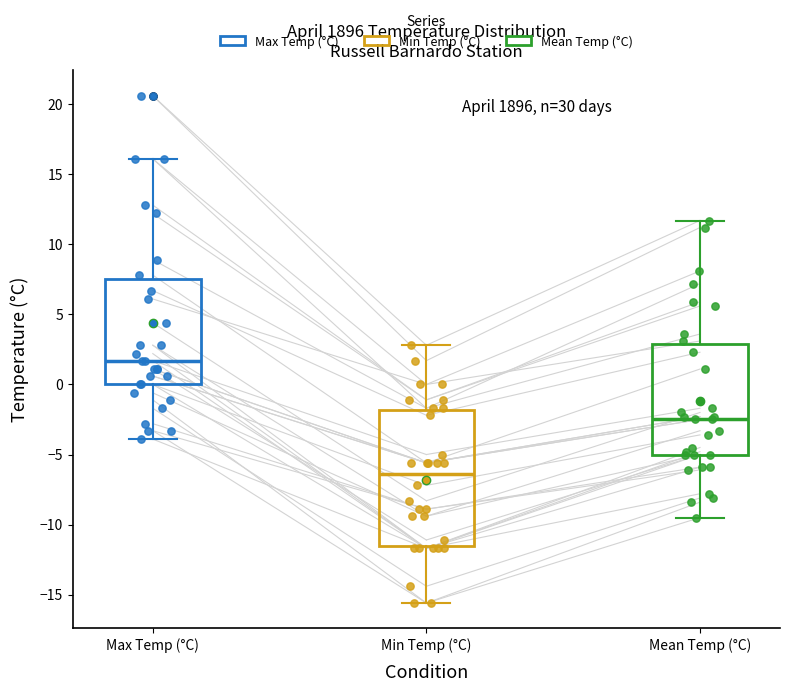

Reading left to right, read every box against the y-axis: the position of its median line, the range the box covers, and the ends of its whiskers. The values are not printed on the chart, so give them approximately, as read against the axis.

Max Temp (°C): median 1.5, box 0.0 to 7.5, whiskers -4.0 to 16.0
Min Temp (°C): median -6.5, box -11.5 to -2.0, whiskers -15.5 to 3.0
Mean Temp (°C): median -2.5, box -5.0 to 3.0, whiskers -9.5 to 11.5